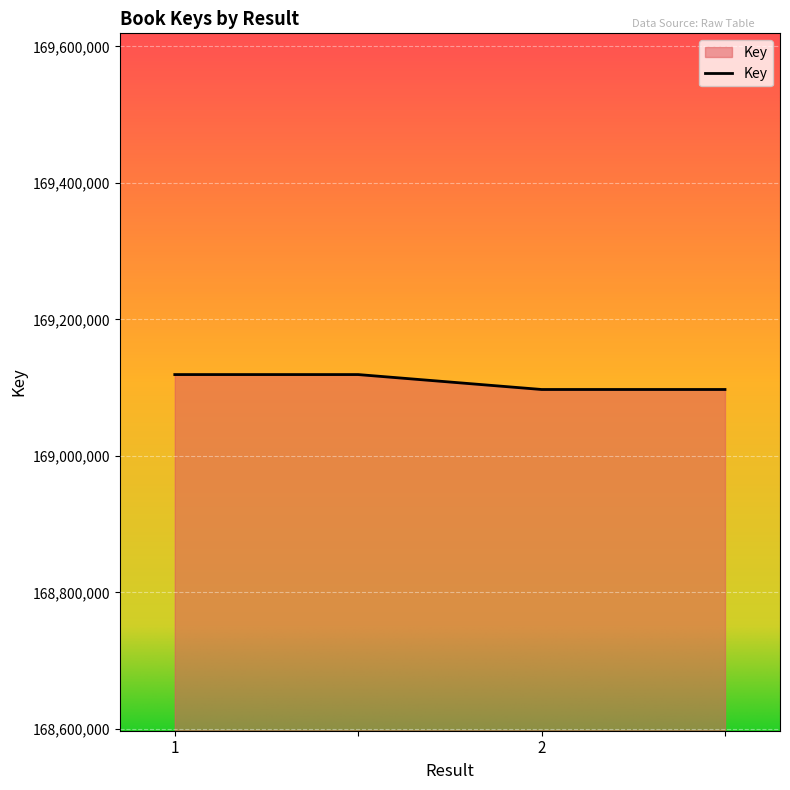

Count the number of categories in the chart.

4